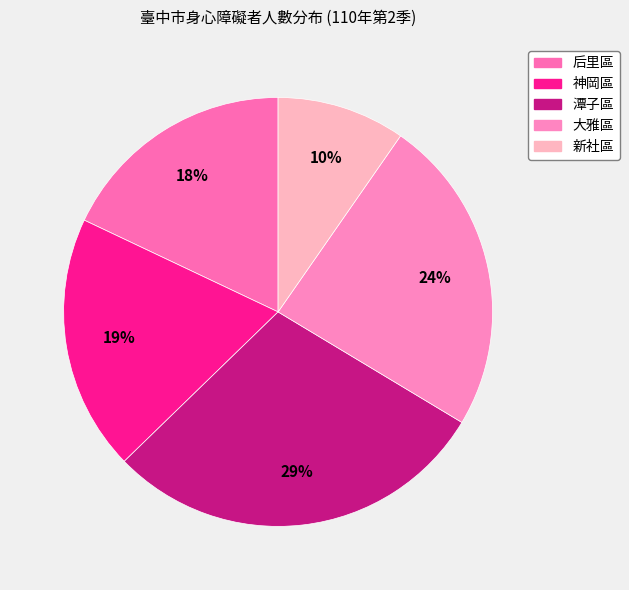

How many segments does this pie chart have?

5